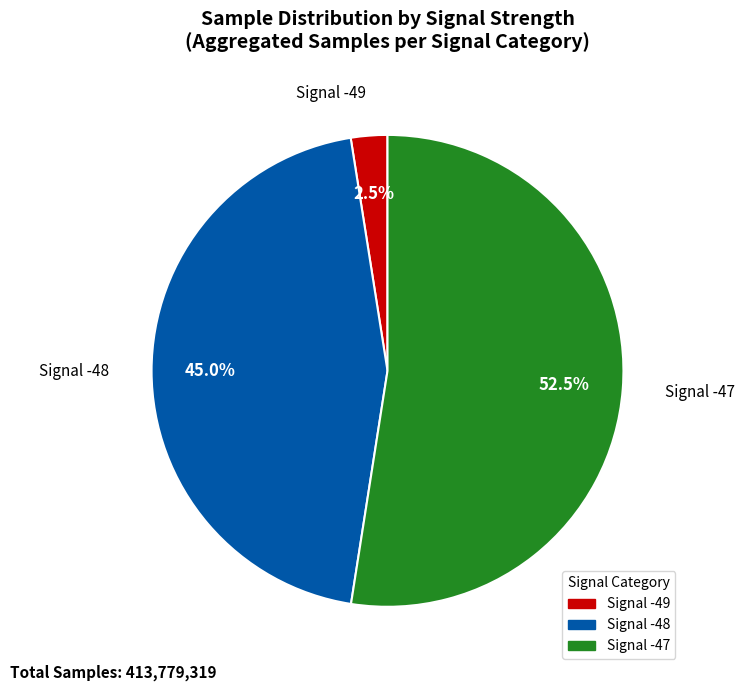

Is there any slice that represents more than half of the pie?

Yes